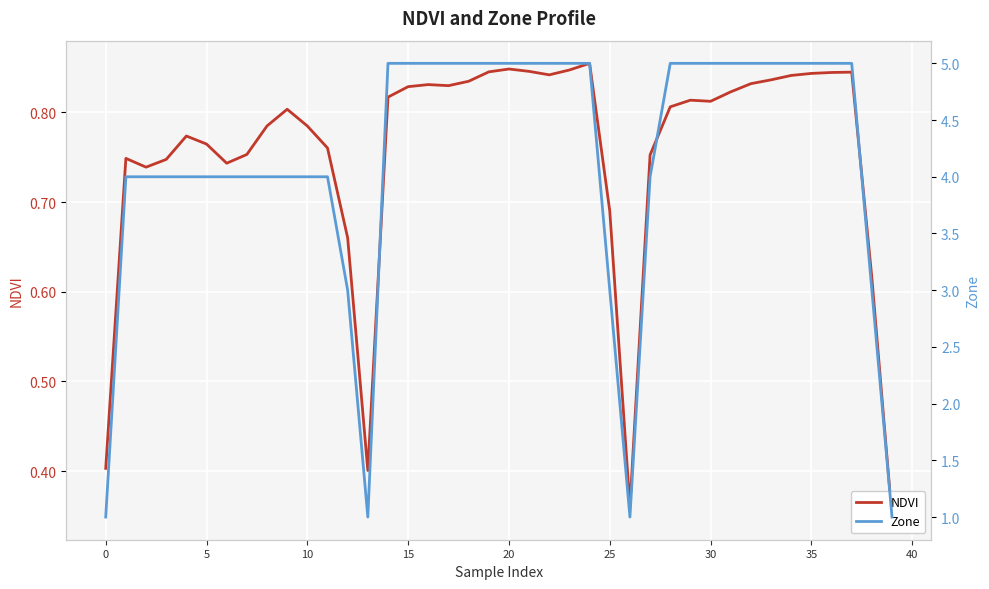

Count the number of categories in the chart.

40